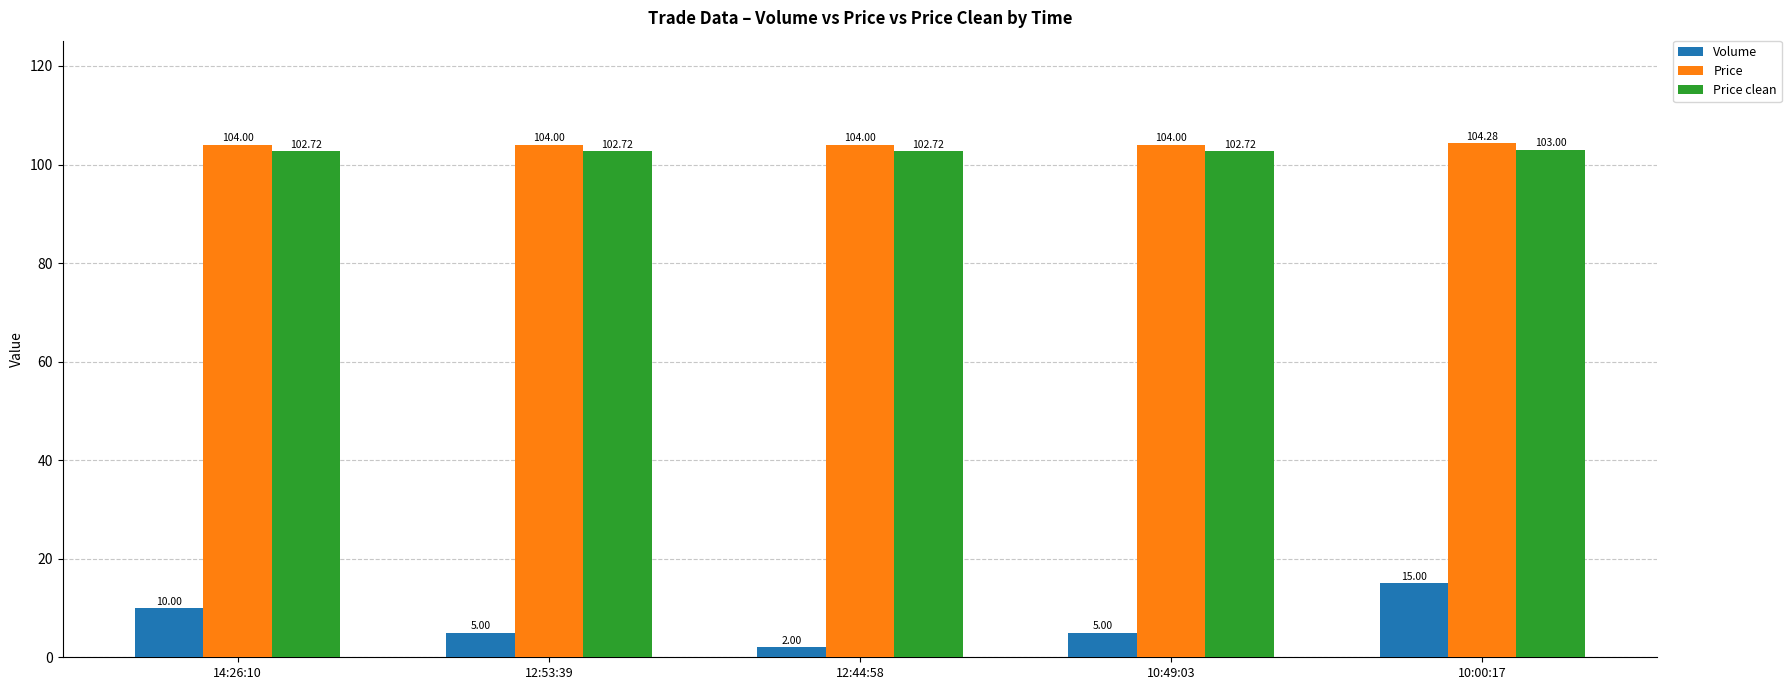

The value of Price clean at 14:26:10 is 158.7. True or false?

False